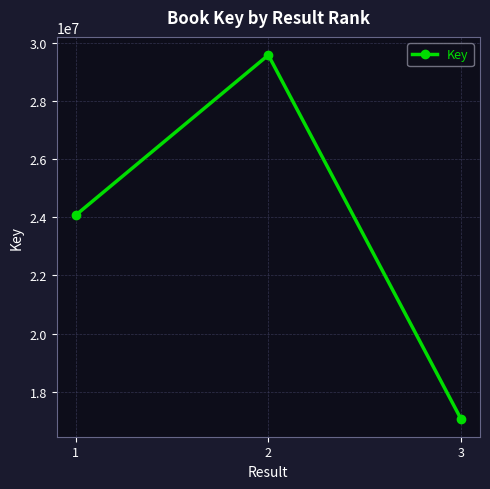

Reading right to left, list all the values displayed in this chart.

17074546	29587088	24080699